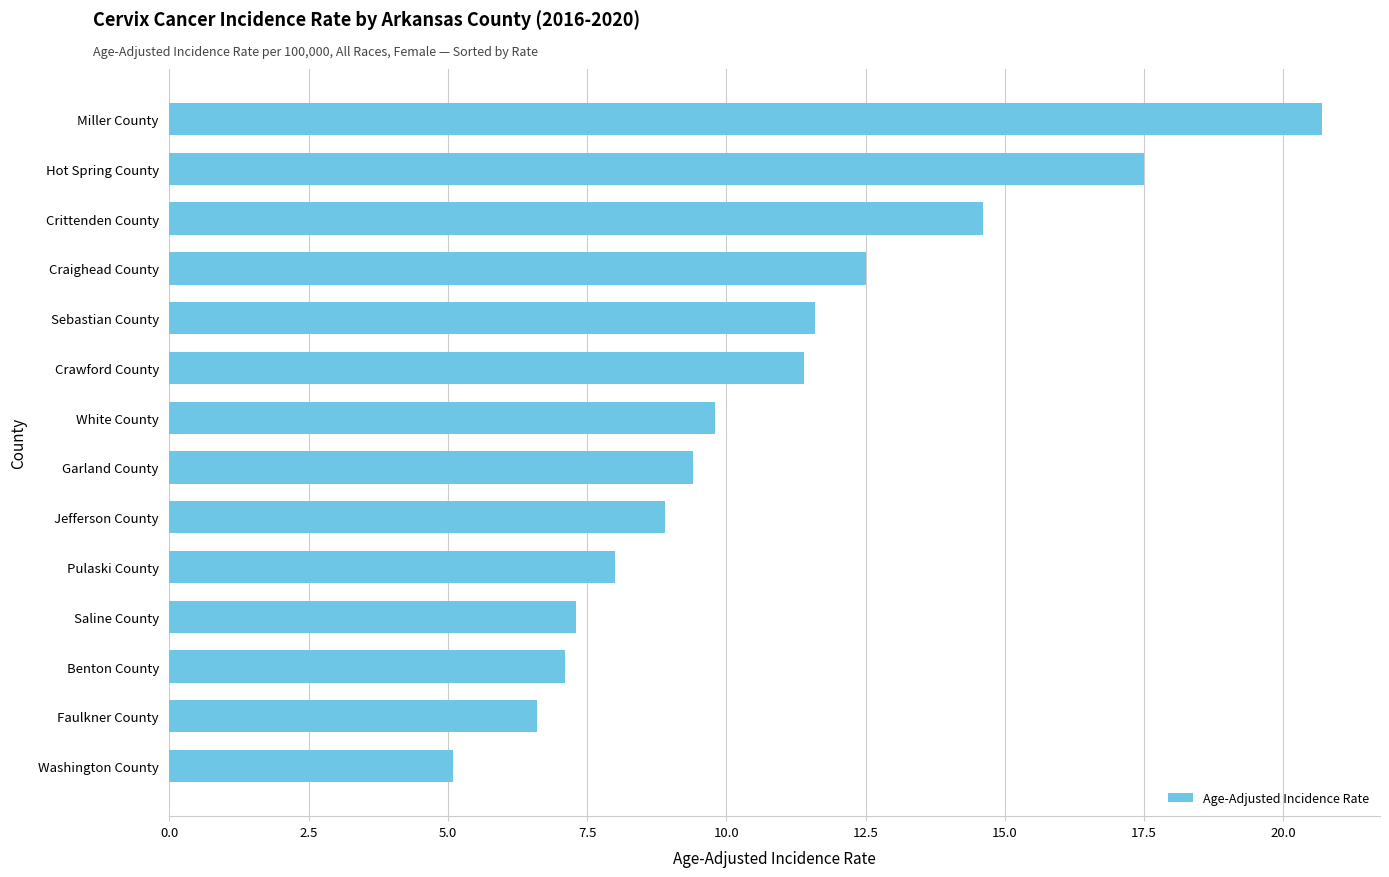

How many data points are above 9?

8